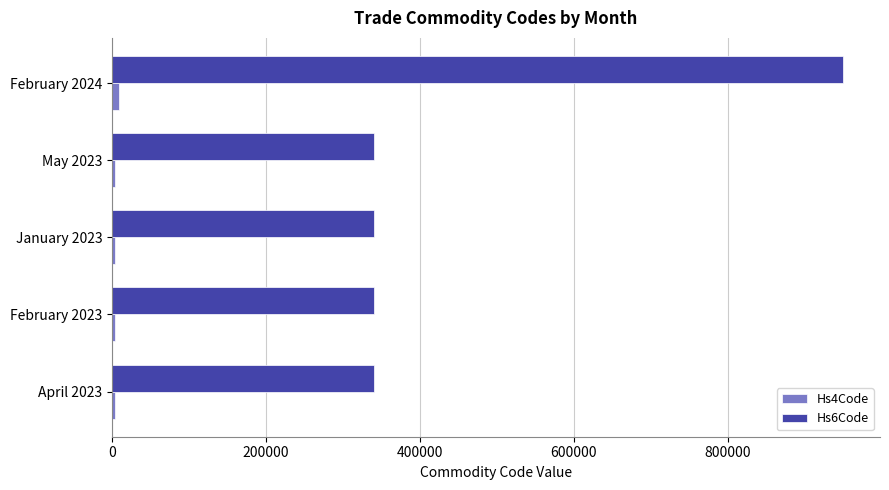

The value of Hs6Code at January 2023 is 340700. True or false?

True